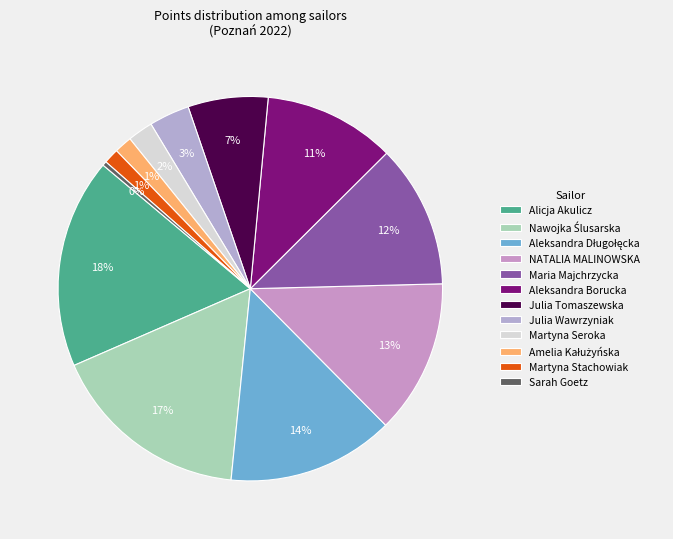

Which has a higher value, Martyna Seroka or Aleksandra Długołęcka?

Aleksandra Długołęcka